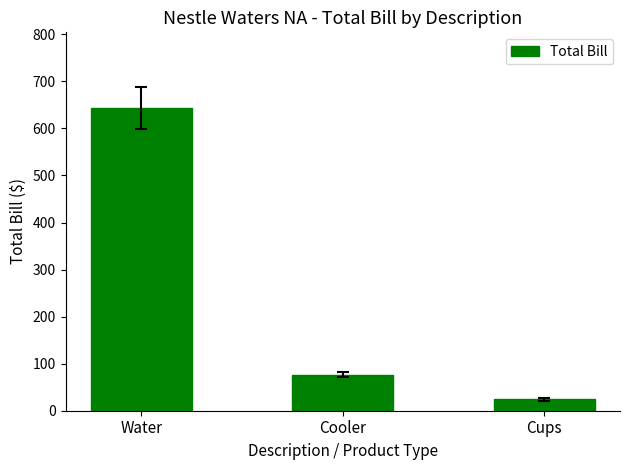

Which label corresponds to the largest value in the chart?

Water